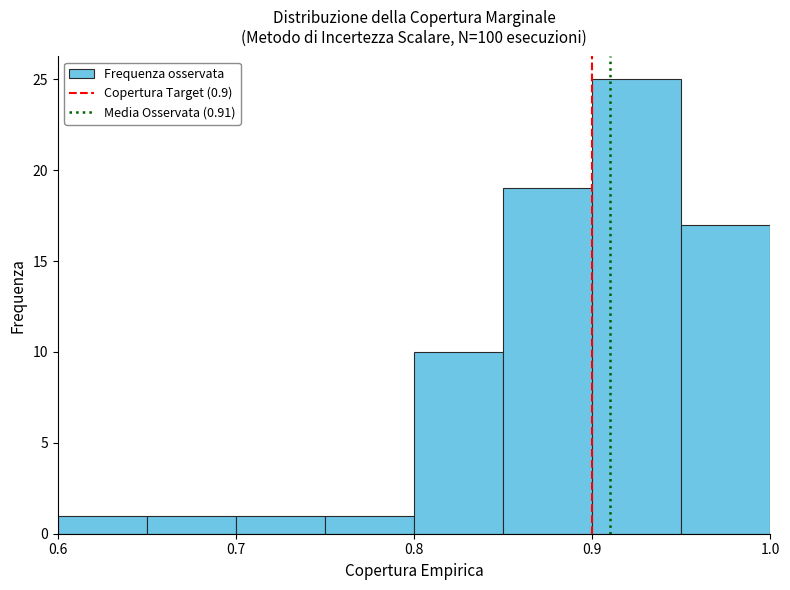

Reading left to right, list every bar in this chart as the range it spans on the x-axis followed by its height. The values are not printed on the chart, so give them approximately, as read against the axis.

0.60 to 0.65: 1
0.65 to 0.70: 1
0.70 to 0.75: 1
0.75 to 0.80: 1
0.80 to 0.85: 10
0.85 to 0.90: 19
0.90 to 0.95: 25
0.95 to 1.00: 17